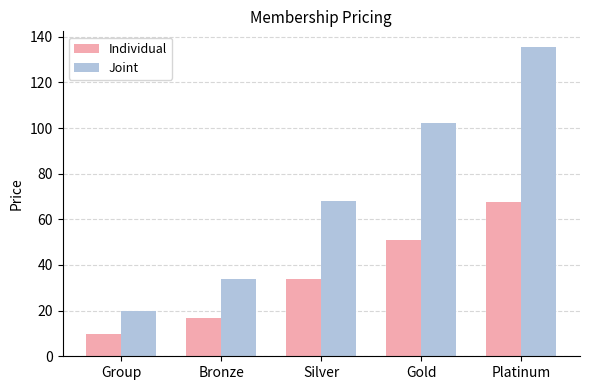

Which category has the highest value across all series?

Platinum